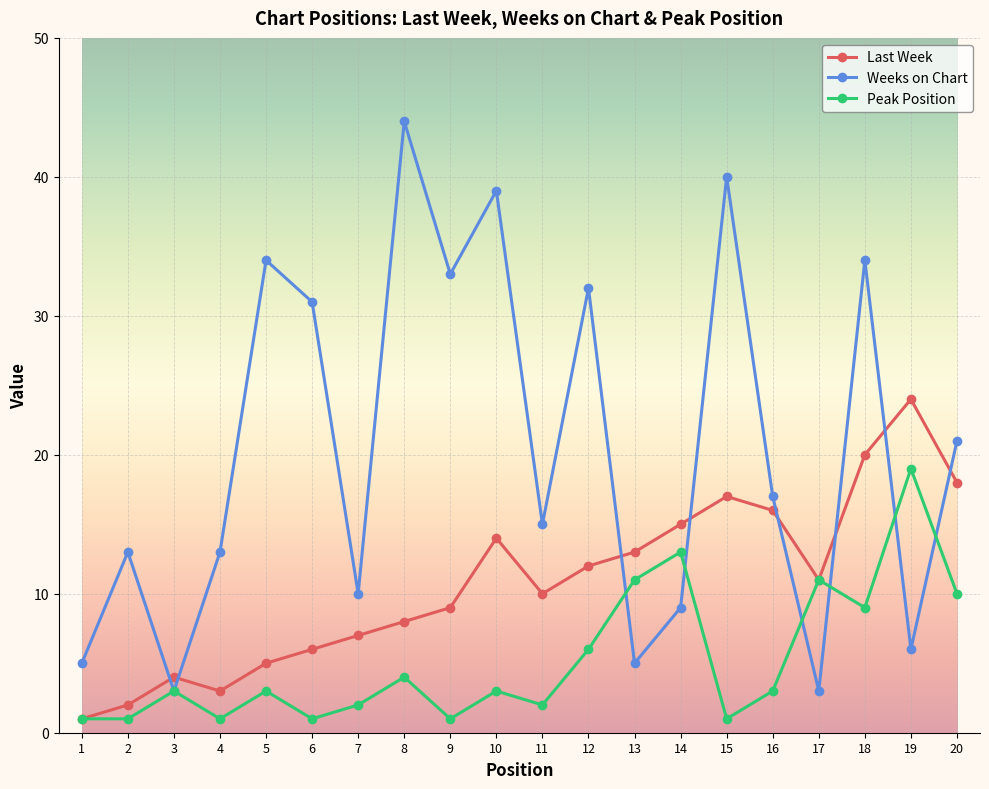

How many times do Weeks on Chart and Last Week cross each other?

8